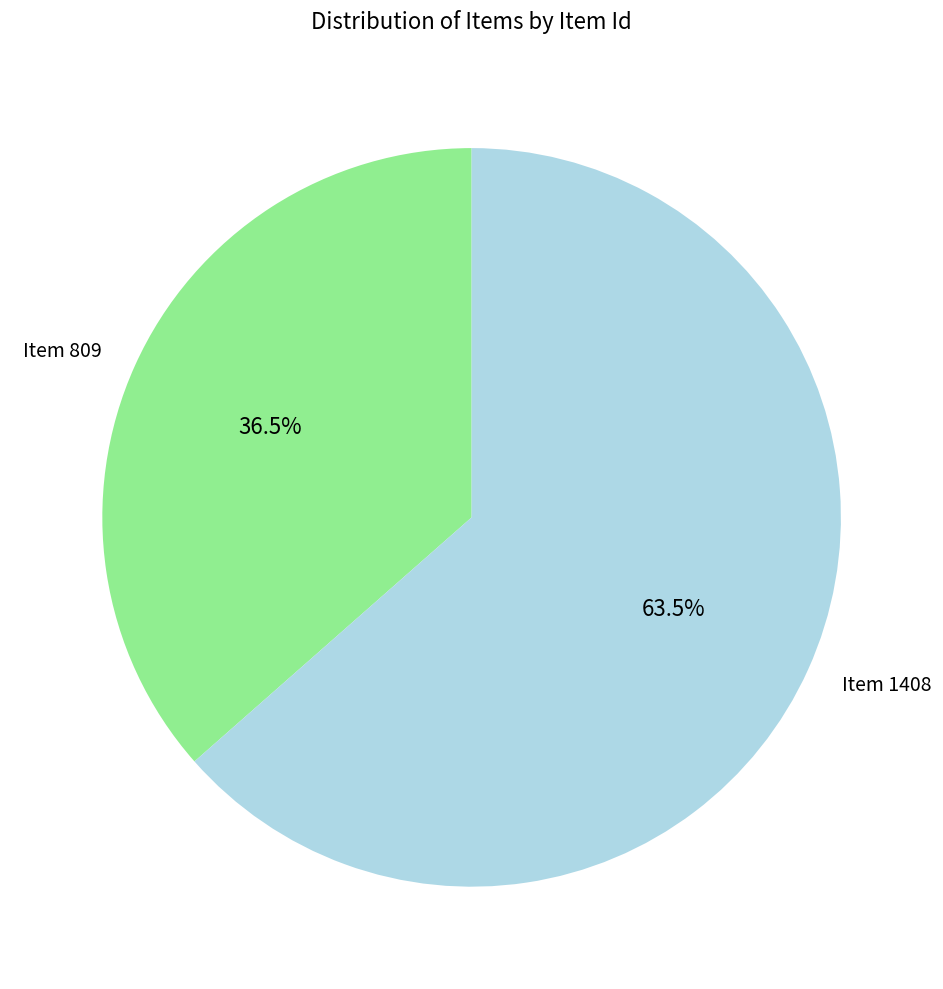

The Item 1408 slice represents 53% of the pie. True or false?

False